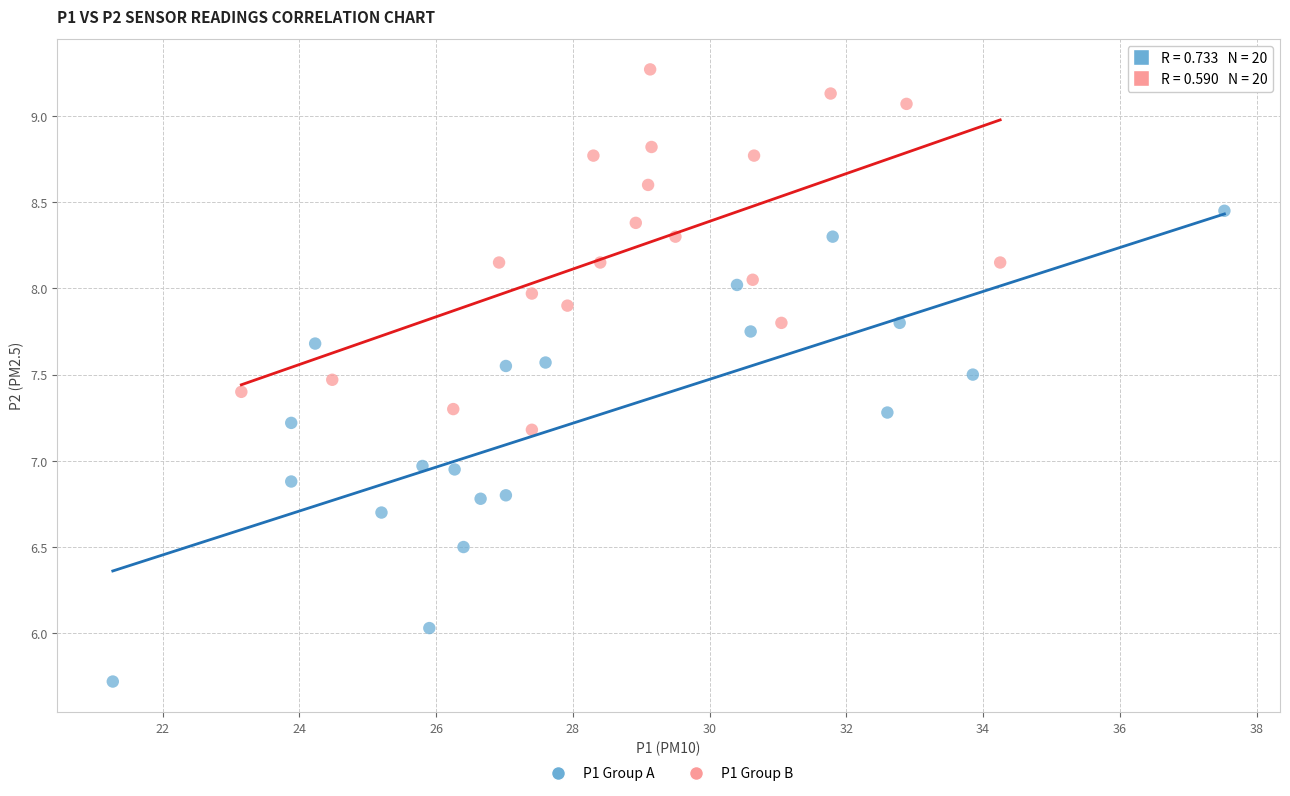

Which series contains the highest Y value?

P1 Group B